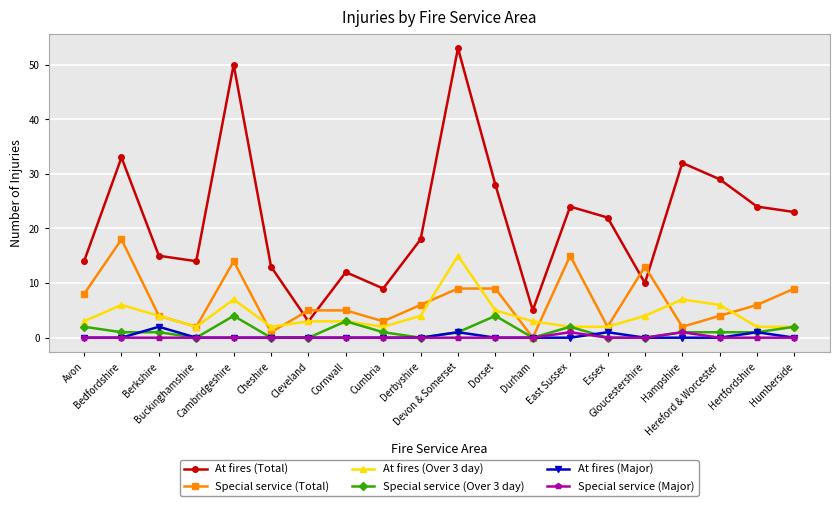

What is the value of the Special service (Over 3 day) point at the 14th from the left?

2